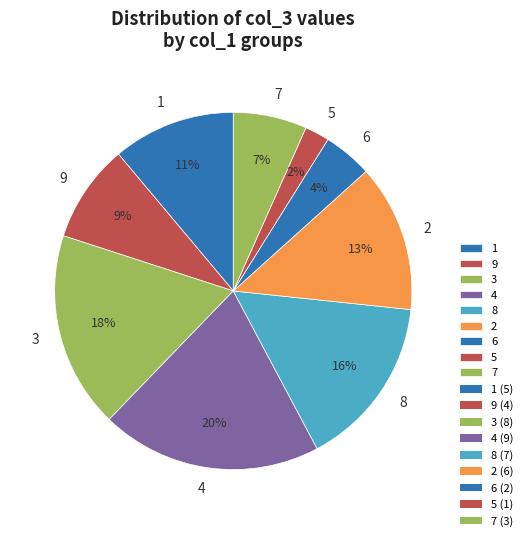

To the nearest percent, what is the difference between the largest and smallest slice percentages?

18%